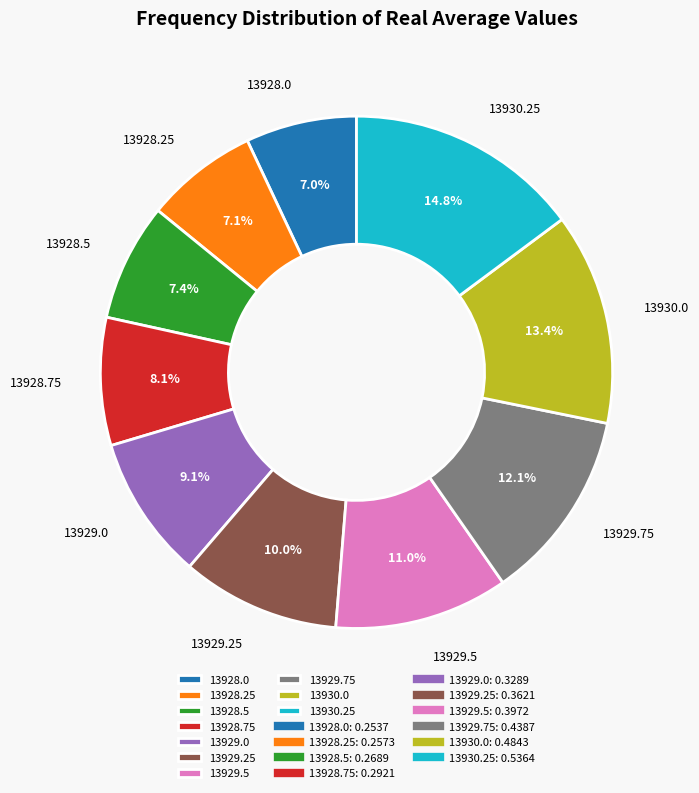

Between 13928.0 and 13929.75, which is larger?

13929.75